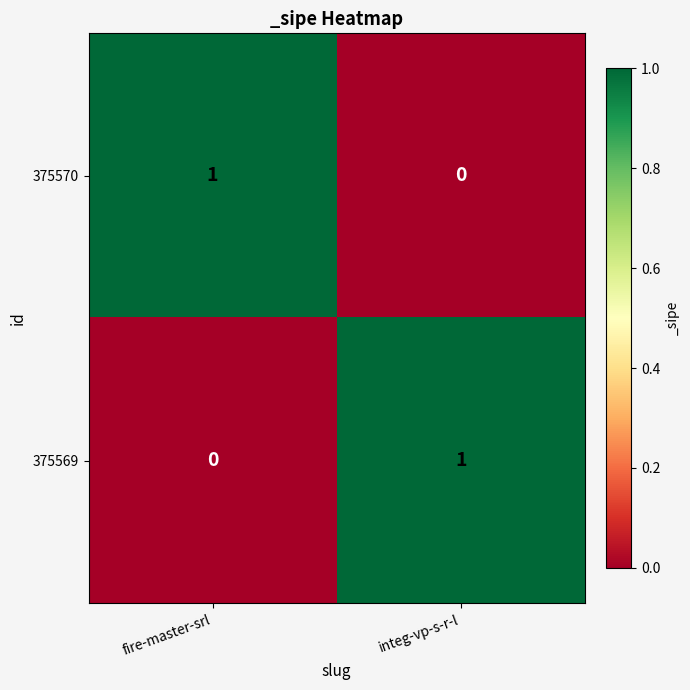

List the labels in order of 375570 value, largest first.

fire-master-srl, integ-vp-s-r-l